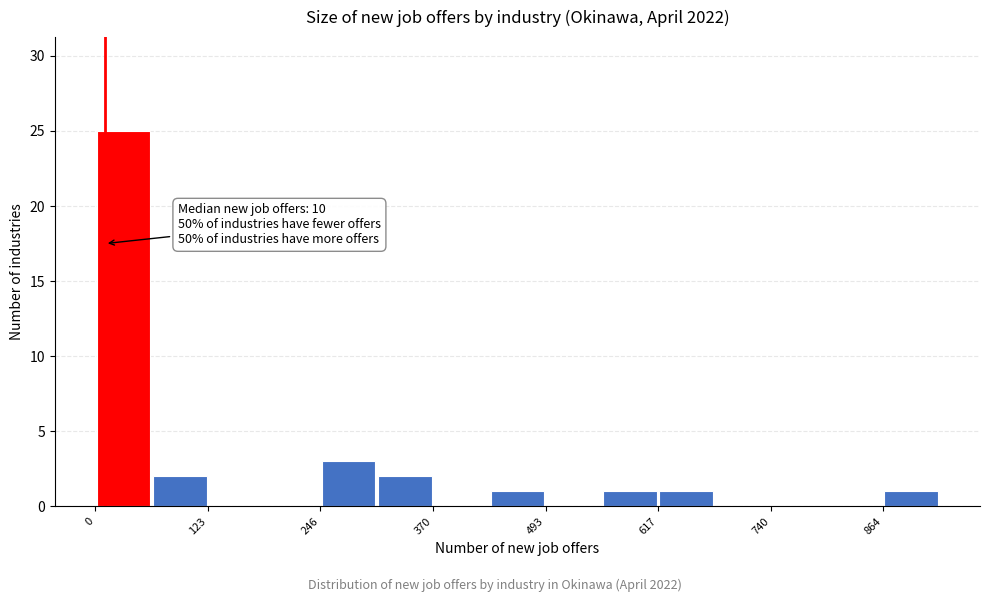

Read against the x-axis, roughly where is the centre of the tallest bar?

40